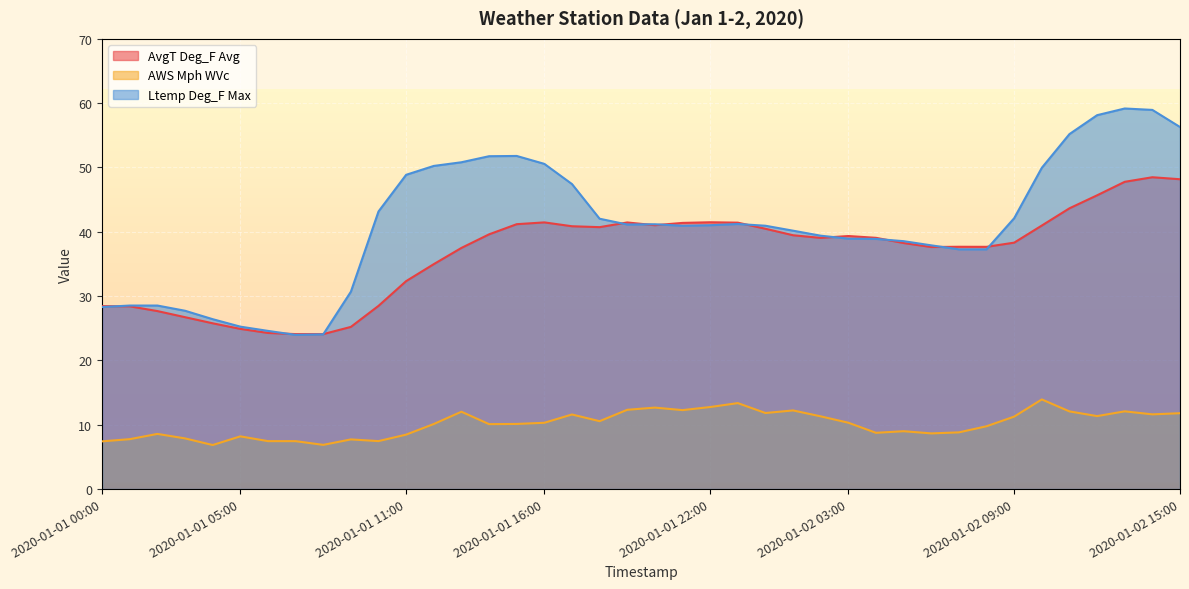

What is the difference between the highest and lowest values at 2020-01-02 04:00?

30.3